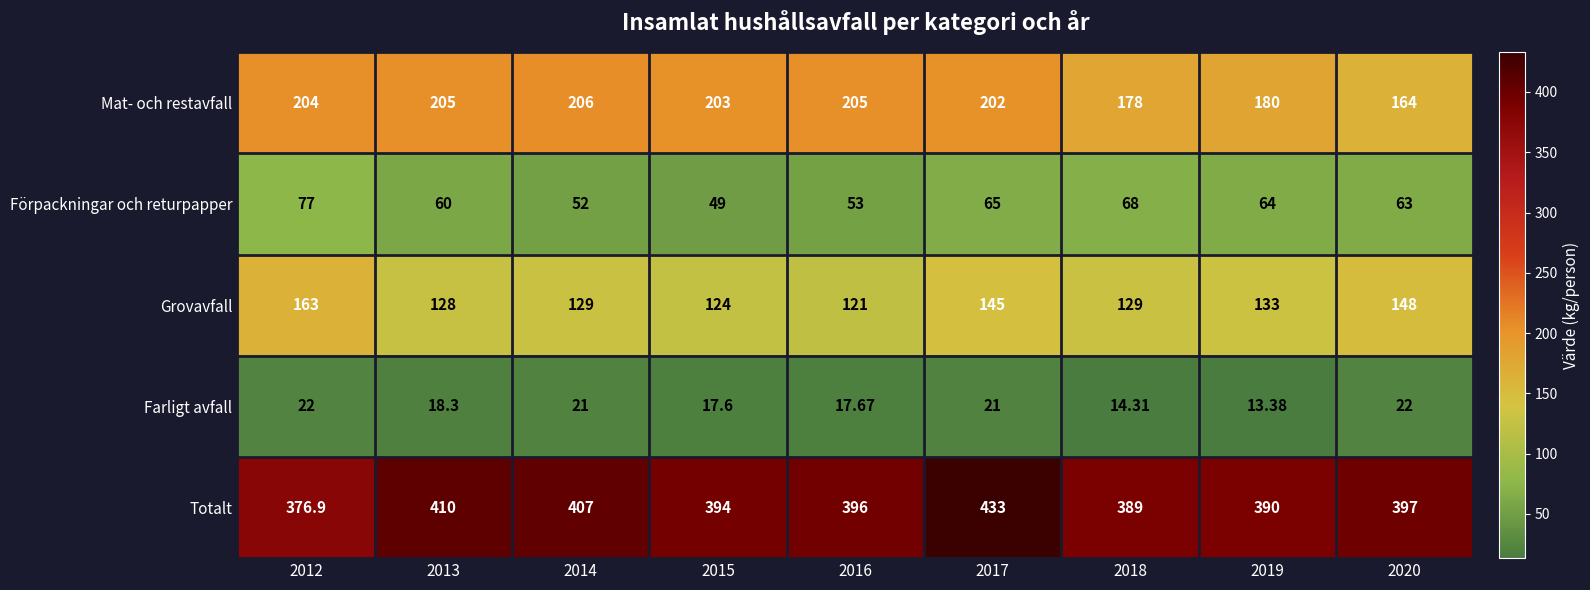

Which series changed the most between 2016 and 2018?

Mat- och restavfall